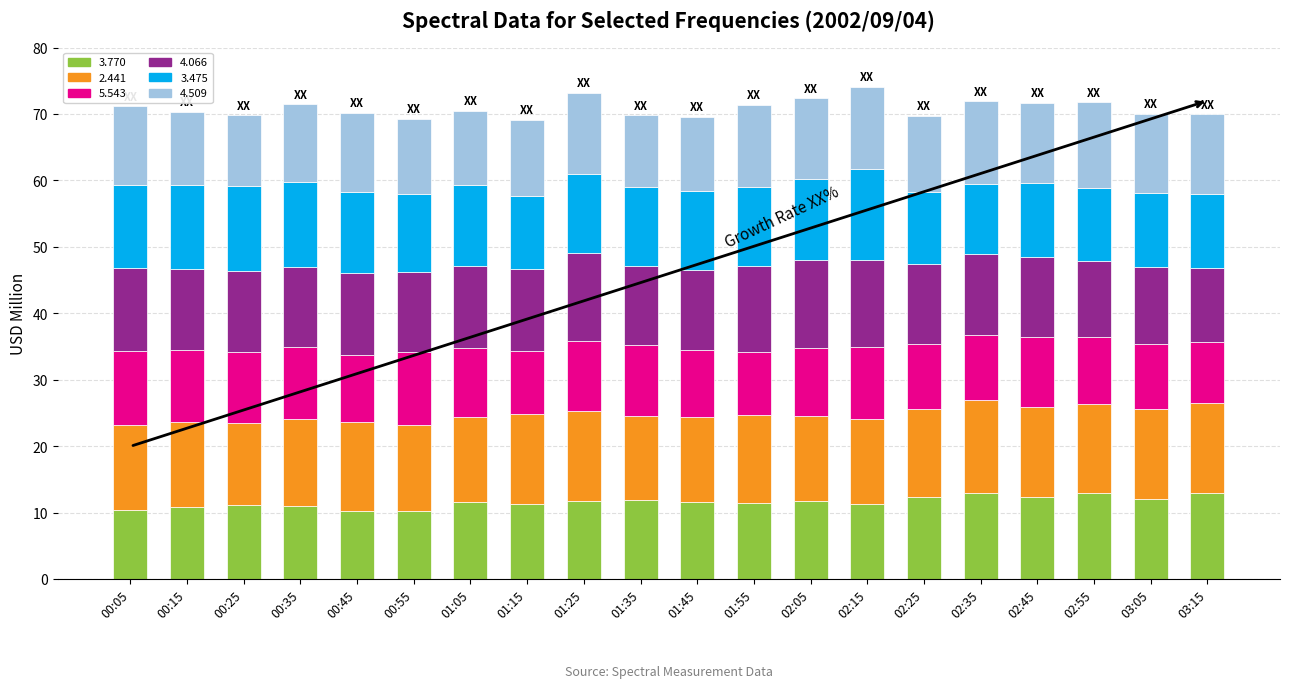

How many categories are shown in the chart?

20